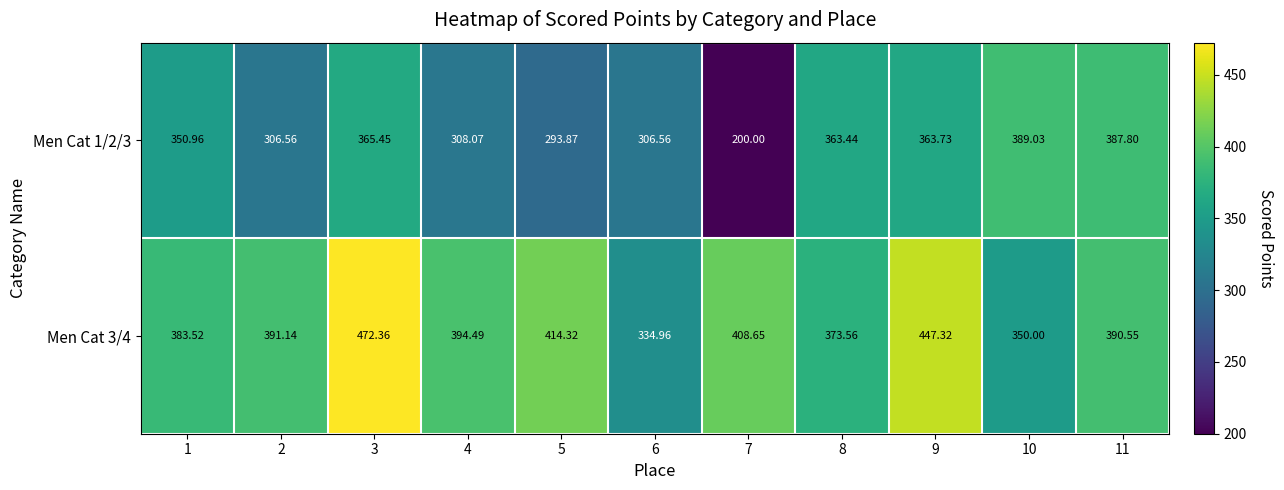

Reading right to left, transcribe all the data shown in this chart.

Men Cat 1/2/3: 11=387.8	10=389.0	9=363.7	8=363.4	7=200.0	6=306.6	5=293.9	4=308.1	3=365.4	2=306.6	1=351.0
Men Cat 3/4: 11=390.6	10=350.0	9=447.3	8=373.6	7=408.6	6=335.0	5=414.3	4=394.5	3=472.4	2=391.1	1=383.5